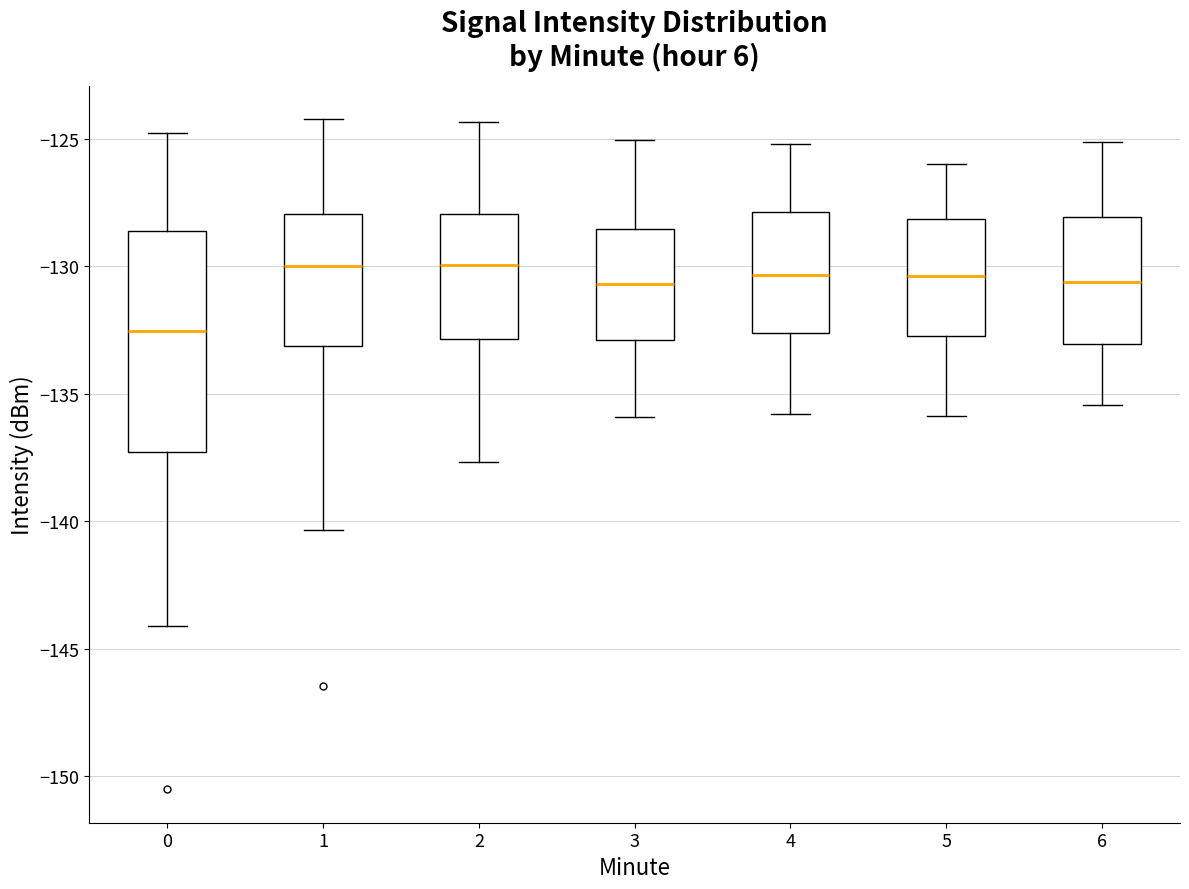

Reading left to right, transcribe this box plot: for each box, give where its median line is, the range the box spans, and where its two whiskers end, as read against the y-axis. The values are not printed on the chart, so give them approximately, as read against the axis.

0: median -132.5, box -137.5 to -128.5, whiskers -144.0 to -125.0
1: median -130.0, box -133.0 to -128.0, whiskers -140.5 to -124.0
2: median -130.0, box -133.0 to -128.0, whiskers -137.5 to -124.5
3: median -130.5, box -133.0 to -128.5, whiskers -136.0 to -125.0
4: median -130.5, box -132.5 to -128.0, whiskers -136.0 to -125.0
5: median -130.5, box -133.0 to -128.0, whiskers -136.0 to -126.0
6: median -130.5, box -133.0 to -128.0, whiskers -135.5 to -125.0